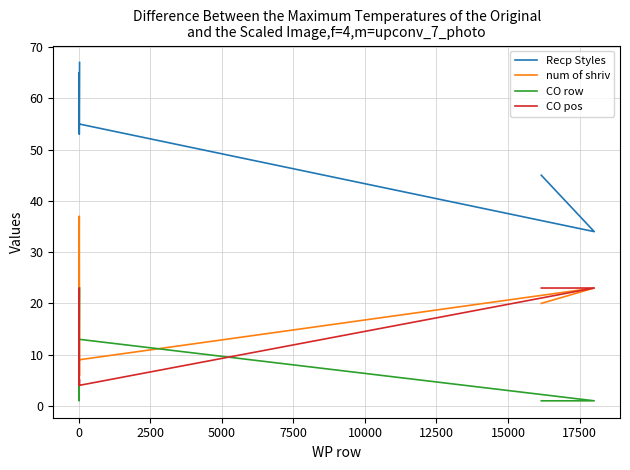

True or false: Recp Styles and CO row cross at least once.

False